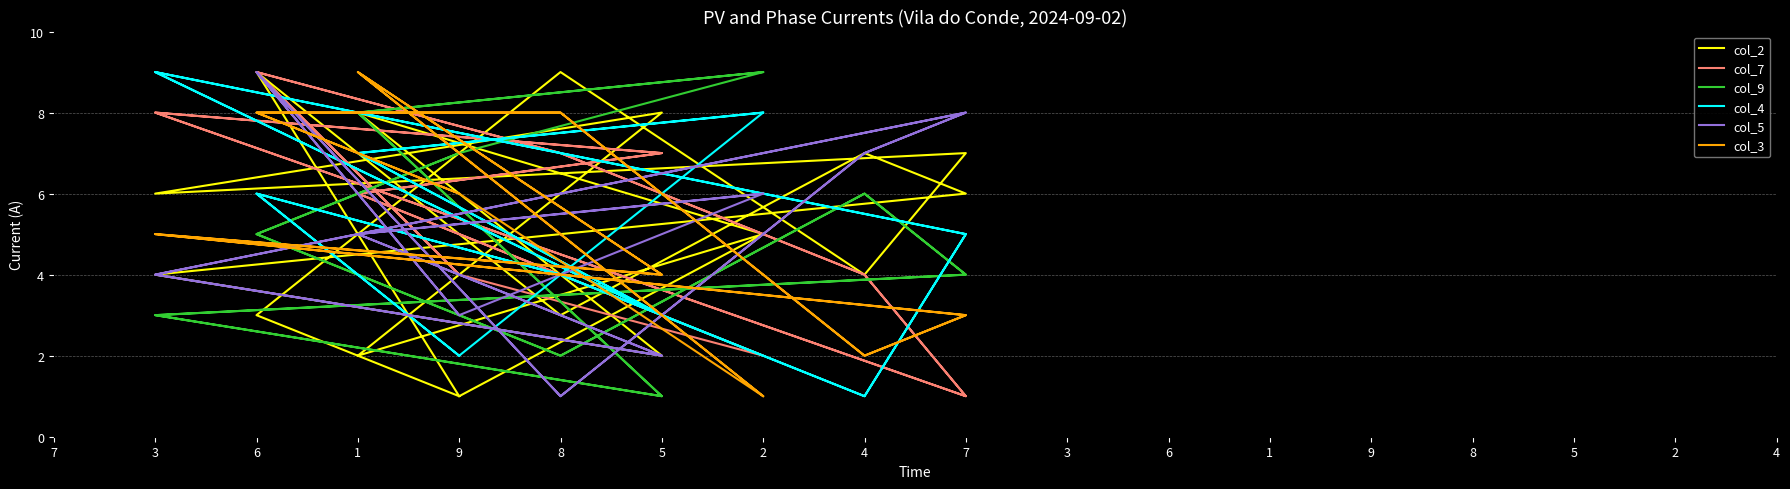

True or false: col_9 and col_2 intersect in this chart.

True